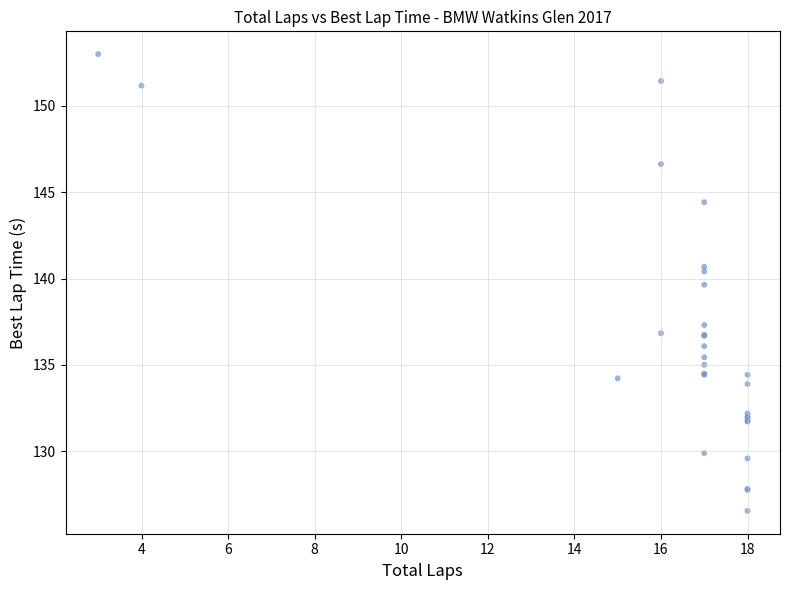

What Y value in the scatter plot is closest to 139?

139.6